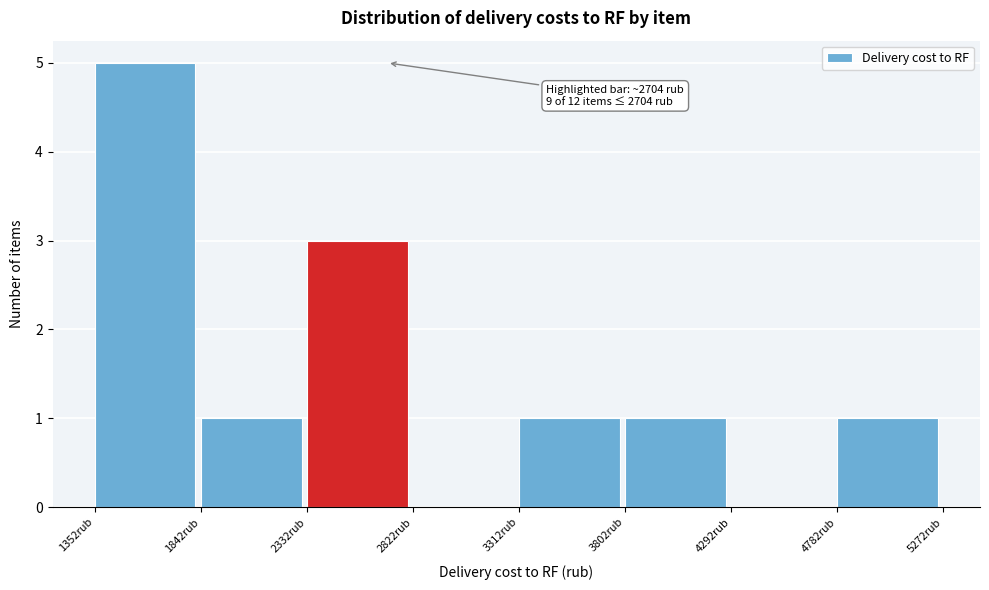

Over which range of the x-axis is the bar tallest?

1350 to 1850